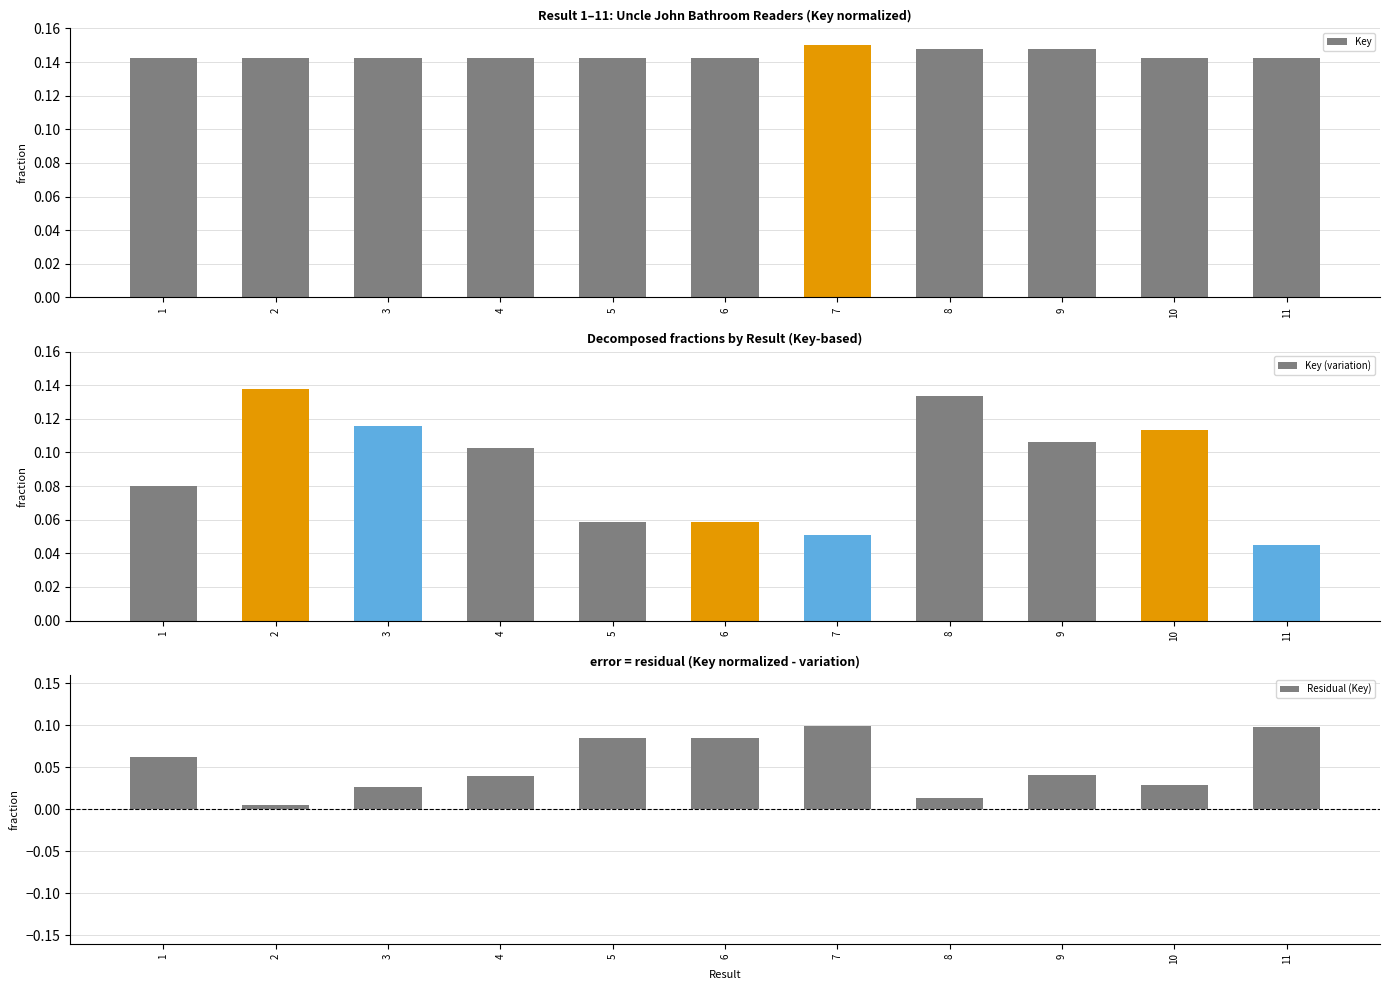

What is the sum of all Residual (Key) values?

0.6